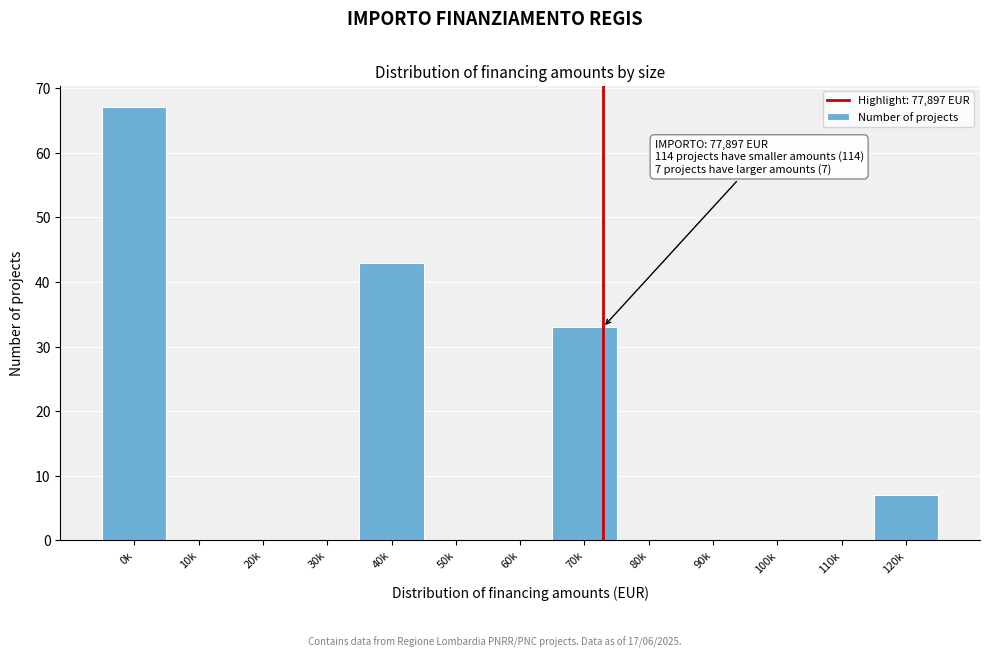

Reading left to right, what are all the values shown in this chart?

0k=67	10k=0	20k=0	30k=0	40k=43	50k=0	60k=0	70k=33	80k=0	90k=0	100k=0	110k=0	120k=7